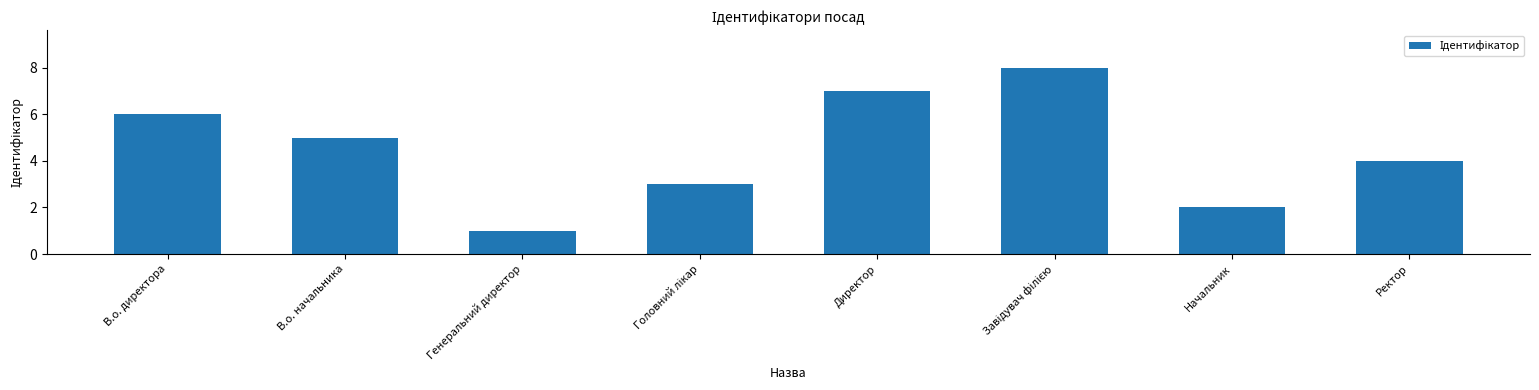

At which category does the chart reach its minimum across all series?

Генеральний директор